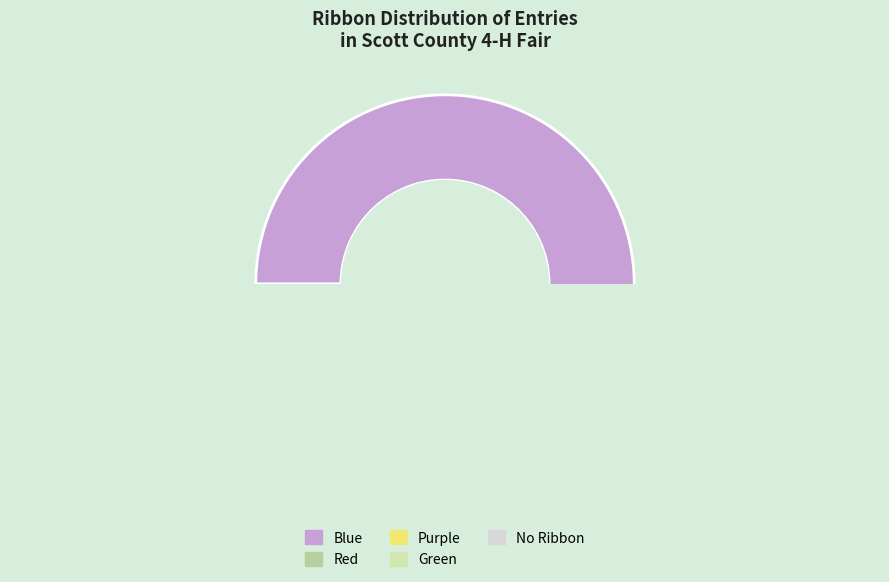

What is the total percentage of Purple and Red?

16.5%